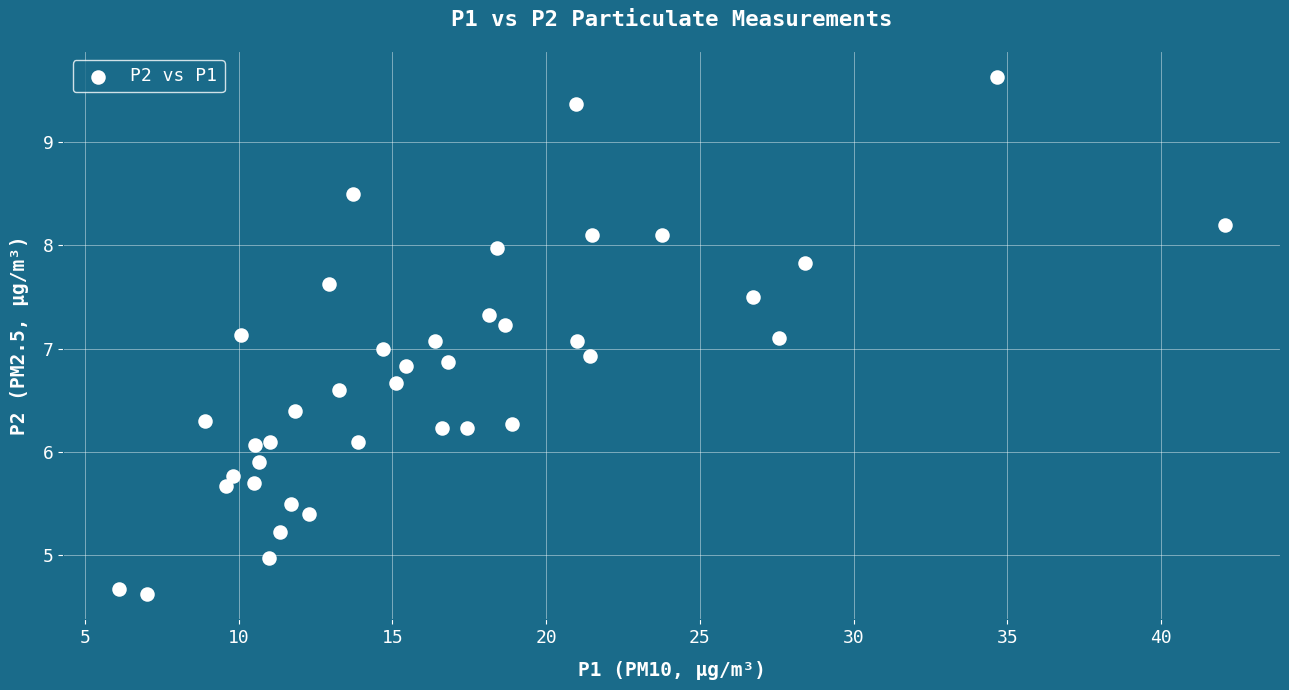

What is the range of X values (max minus min)?

36.0